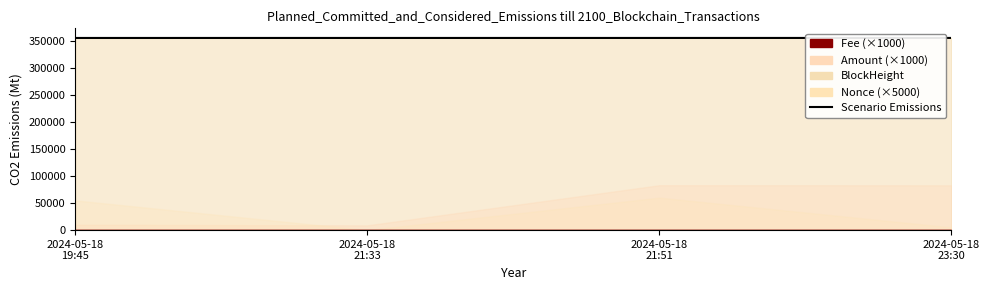

True or false: there are more than 2 points higher than both neighbors.

False